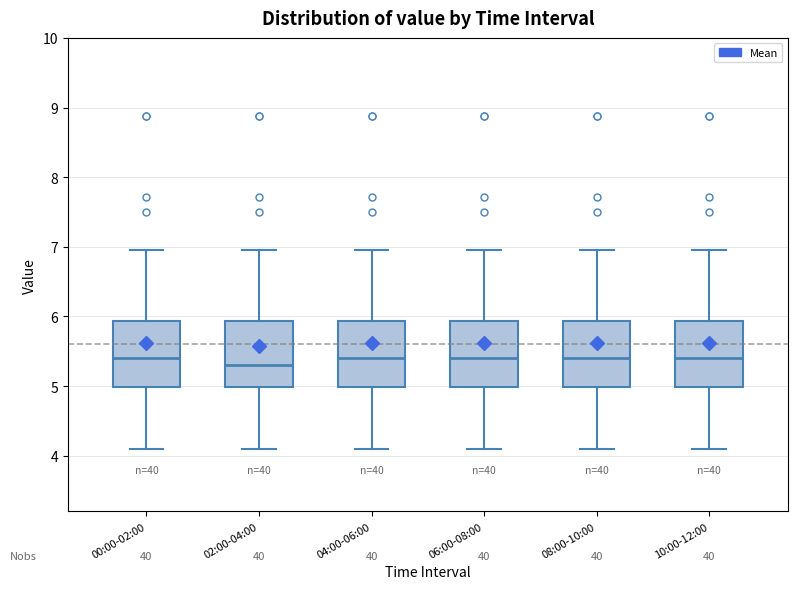

Where is the upper edge of the box for 08:00-10:00 on the y-axis? The values are not printed on the chart, so give them approximately, as read against the axis.

5.9